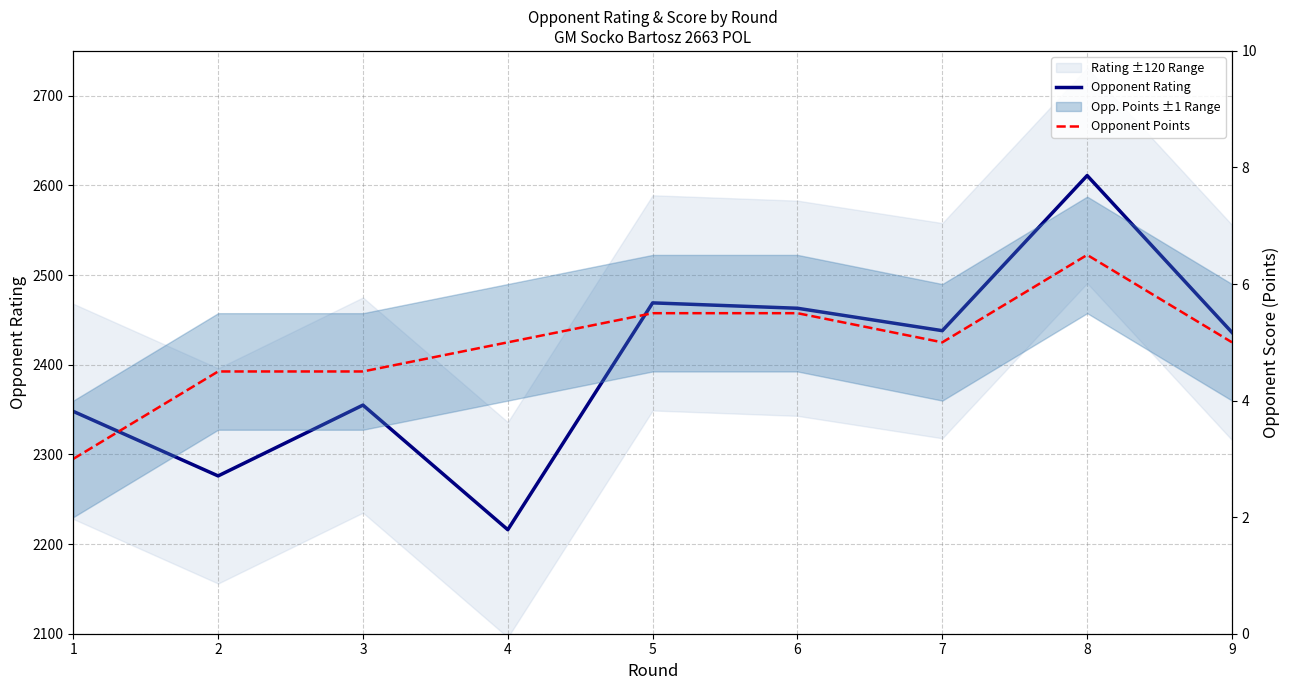

Reading left to right, what are all the values shown in this chart?

Opponent Rating: 2348.0	2276.0	2355.0	2216.0	2469.0	2463.0	2438.0	2611.0	2436.0
Opponent Points: 3.0	4.5	4.5	5.0	5.5	5.5	5.0	6.5	5.0